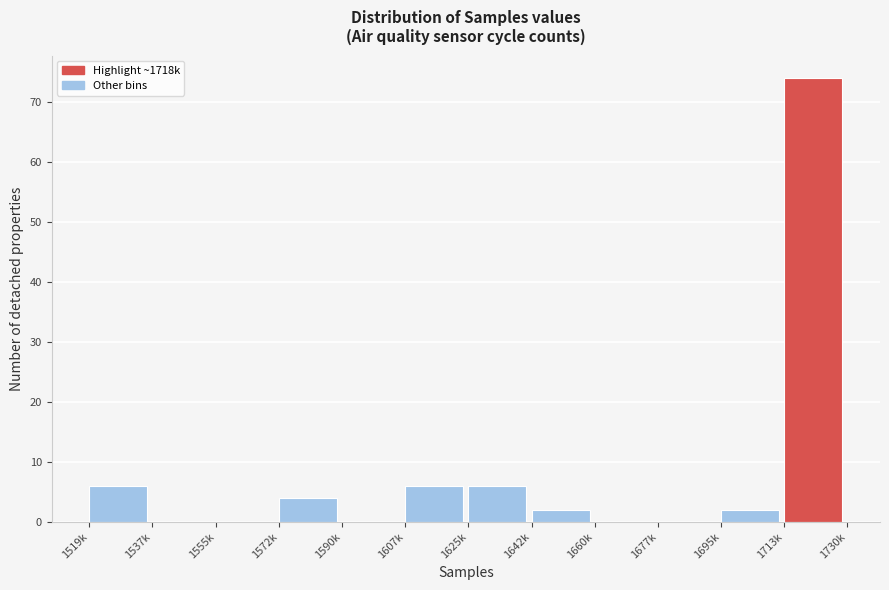

Reading left to right, what are all the values shown in this chart?

1519k=6	1537k=0	1555k=0	1572k=4	1590k=0	1607k=6	1625k=6	1642k=2	1660k=0	1677k=0	1695k=2	1713k=74